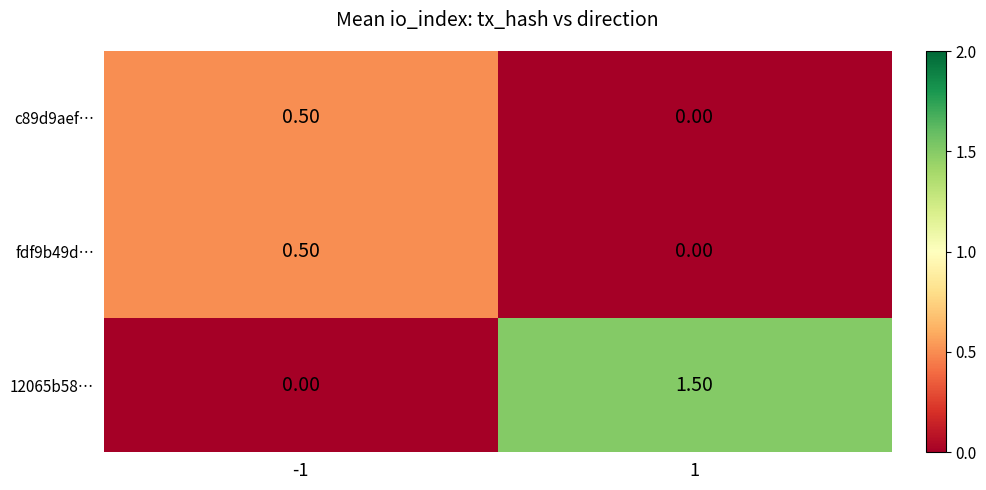

Which series changed the most between -1 and 1?

12065b58…